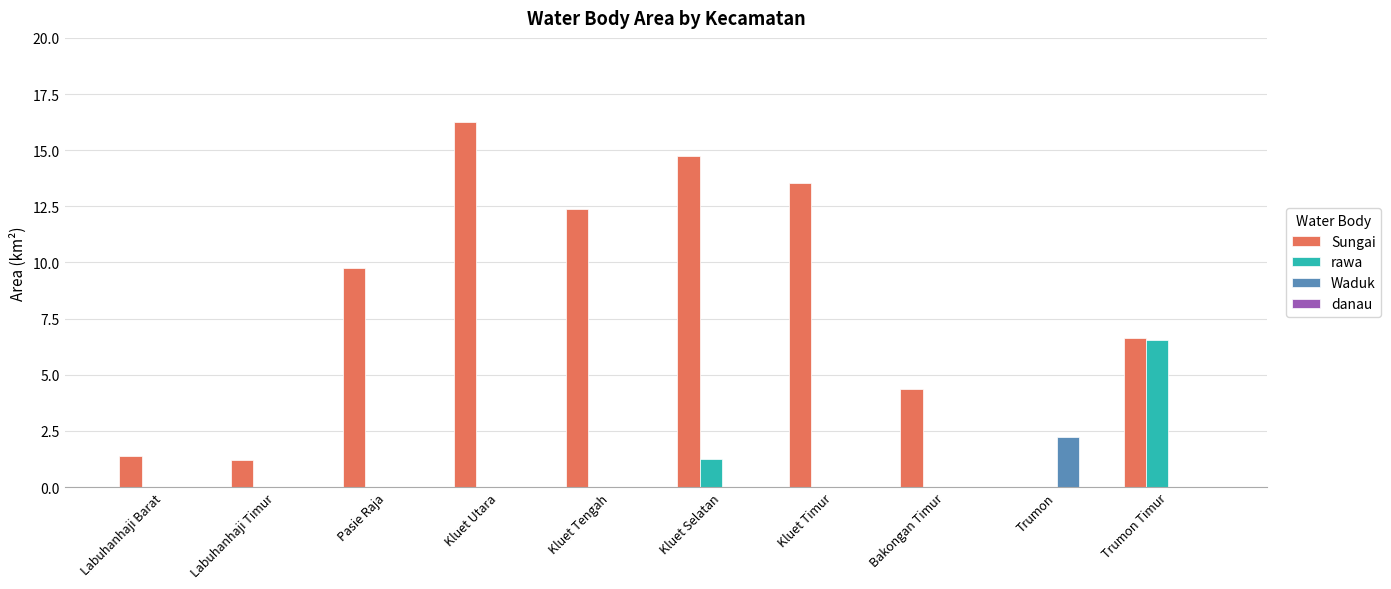

Which series has the largest total across all categories?

Sungai